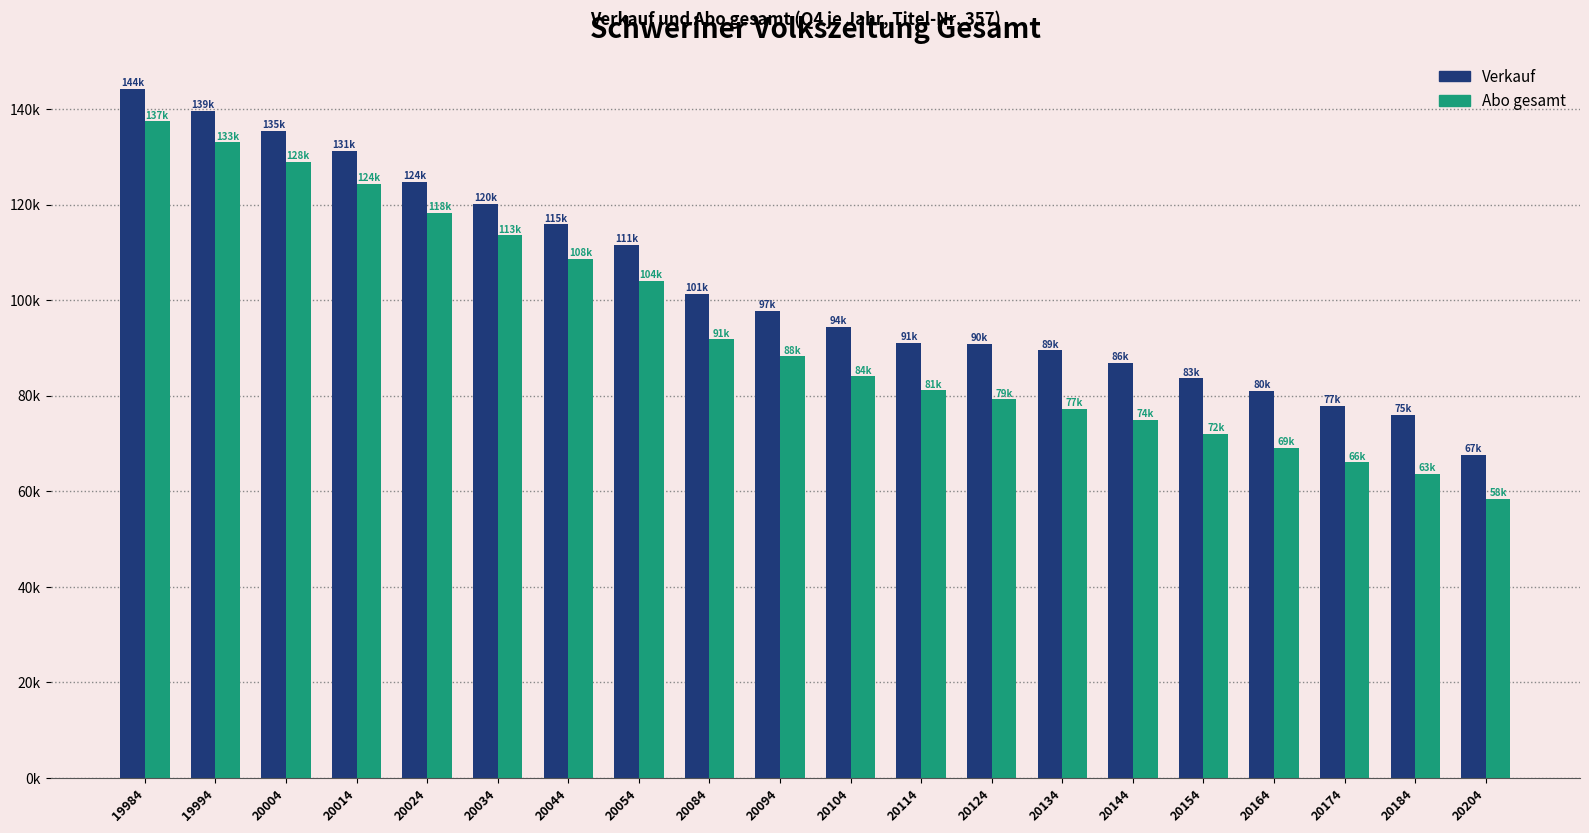

Are the bars grouped side by side (vs. stacked)?

Yes